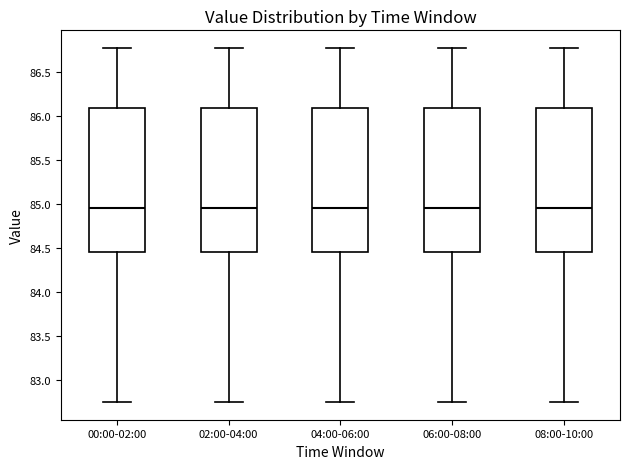

Reading left to right, read every box against the y-axis: the position of its median line, the range the box covers, and the ends of its whiskers. The values are not printed on the chart, so give them approximately, as read against the axis.

00:00-02:00: median 84.95, box 84.45 to 86.10, whiskers 82.75 to 86.75
02:00-04:00: median 84.95, box 84.45 to 86.10, whiskers 82.75 to 86.75
04:00-06:00: median 84.95, box 84.45 to 86.10, whiskers 82.75 to 86.75
06:00-08:00: median 84.95, box 84.45 to 86.10, whiskers 82.75 to 86.75
08:00-10:00: median 84.95, box 84.45 to 86.10, whiskers 82.75 to 86.75